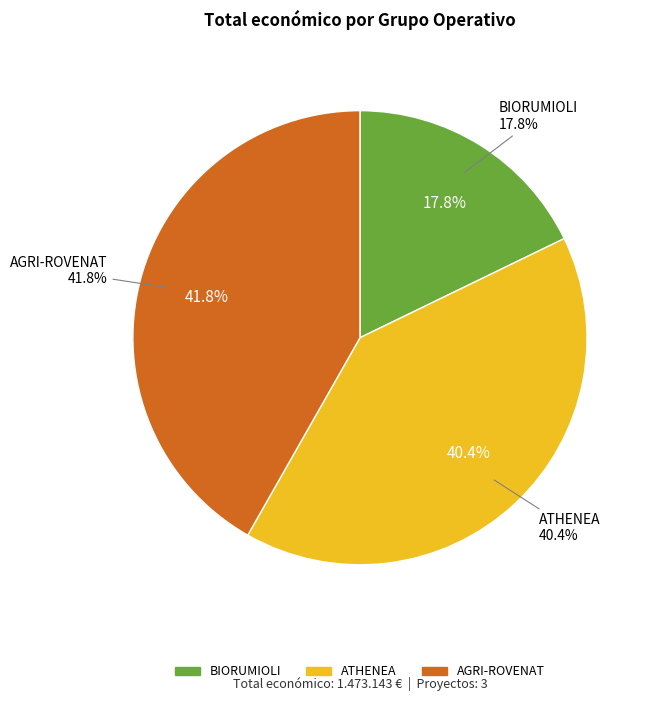

Do ATHENEA and AGRI-ROVENAT together represent more than half of the pie?

Yes